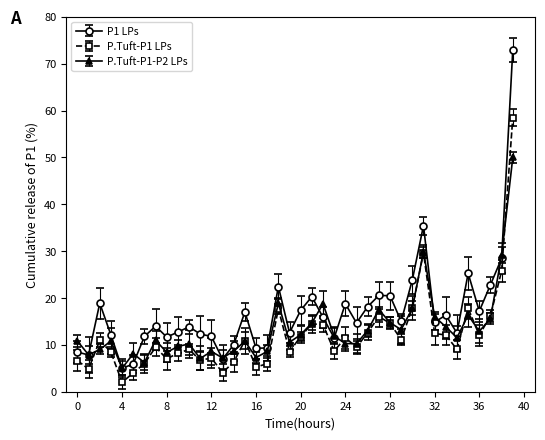

Which series has the largest total across all categories?

P1 LPs